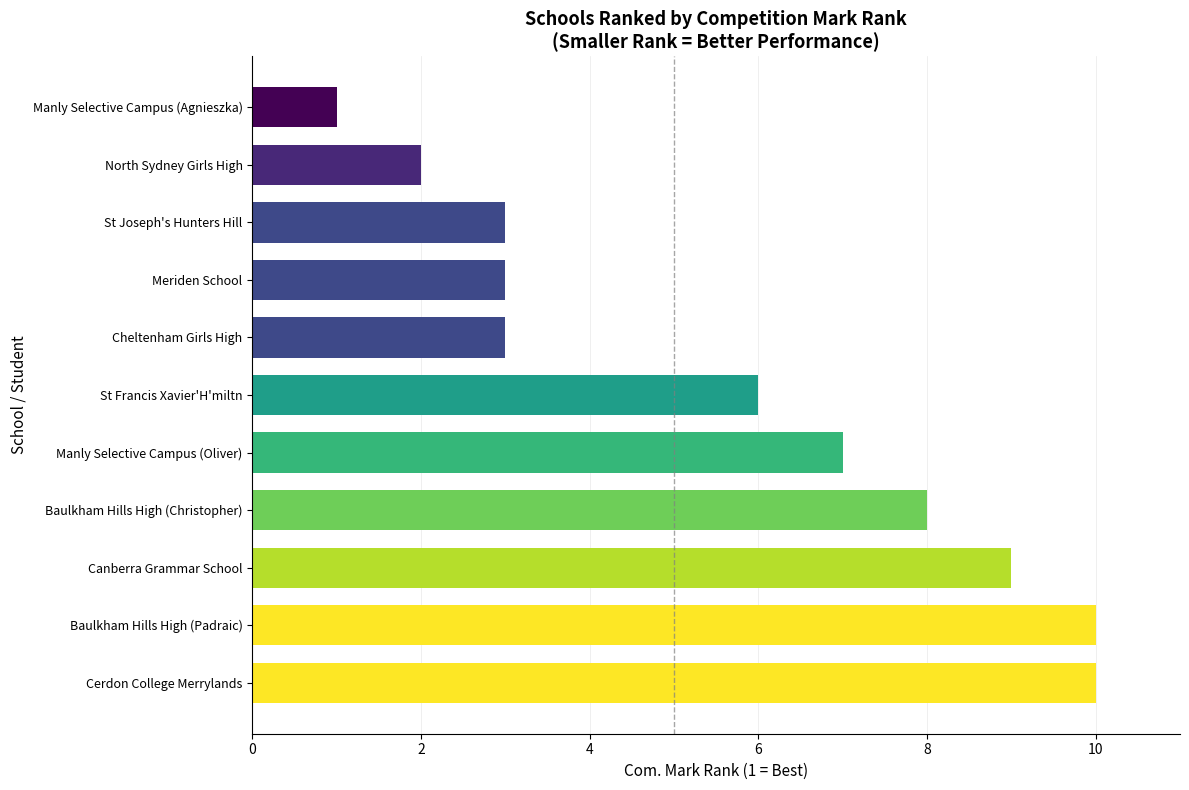

True or false: the data shows 3 at Meriden School.

True